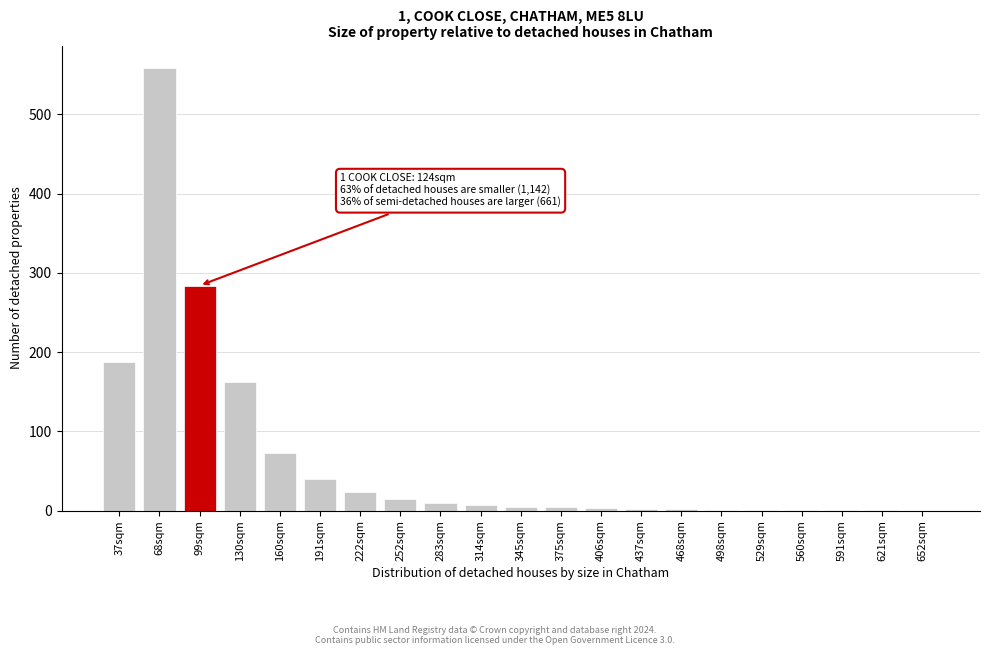

What is the greatest value displayed?

559